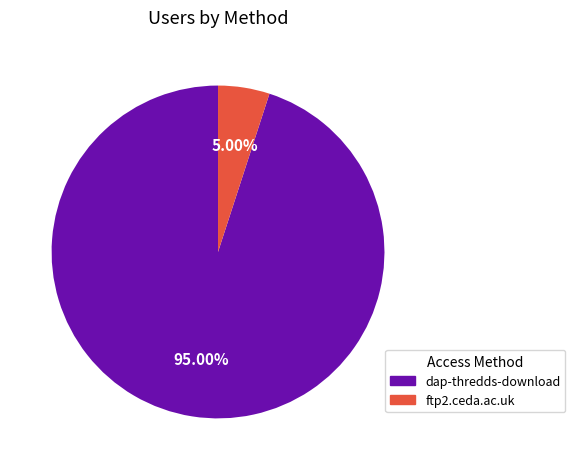

Rank the categories by value from highest to lowest.

dap-thredds-download, ftp2.ceda.ac.uk